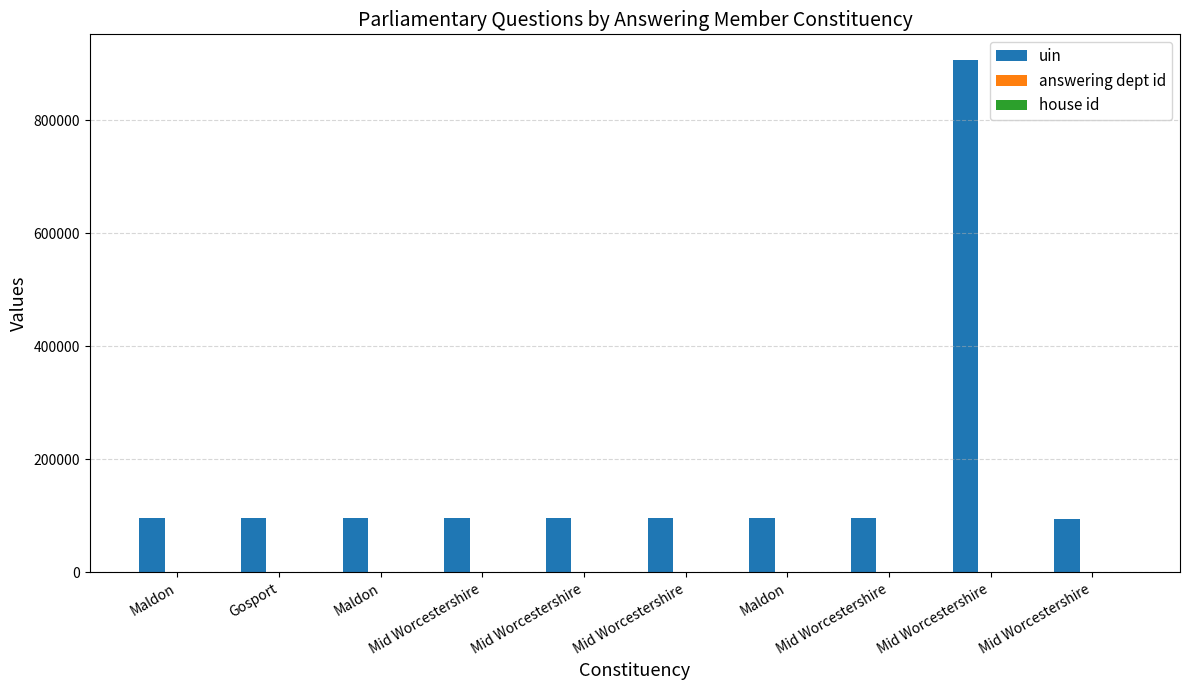

Reading right to left, transcribe all the data shown in this chart.

uin: Mid Worcestershire=95145	Mid Worcestershire=906777	Mid Worcestershire=95645	Maldon=95592	Mid Worcestershire=96199	Mid Worcestershire=96210	Mid Worcestershire=96057	Maldon=96089	Gosport=96062	Maldon=96070
answering dept id: Mid Worcestershire=10	Mid Worcestershire=10	Mid Worcestershire=10	Maldon=10	Mid Worcestershire=10	Mid Worcestershire=10	Mid Worcestershire=10	Maldon=10	Gosport=10	Maldon=10
house id: Mid Worcestershire=1	Mid Worcestershire=1	Mid Worcestershire=1	Maldon=1	Mid Worcestershire=1	Mid Worcestershire=1	Mid Worcestershire=1	Maldon=1	Gosport=1	Maldon=1